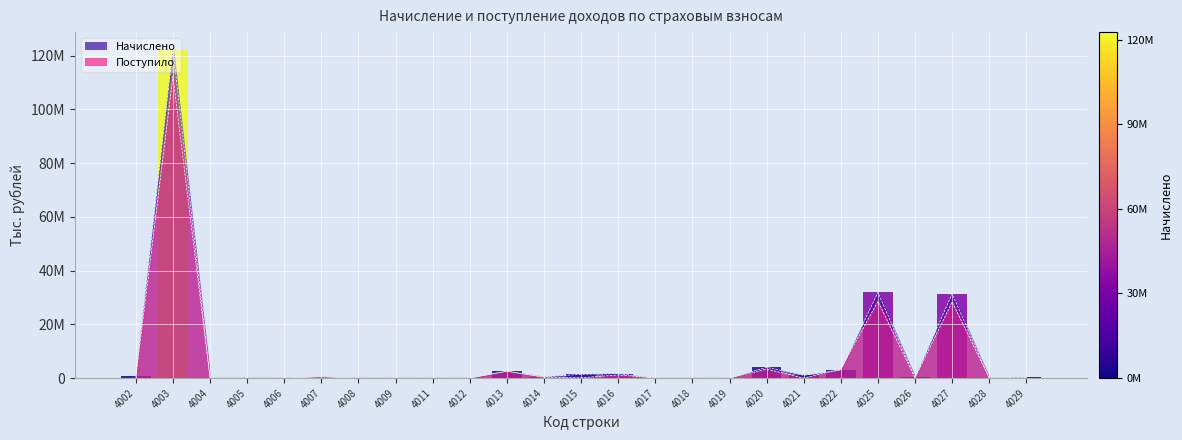

True or false: Поступило (линия) has a value of 41372 at 4026.

True